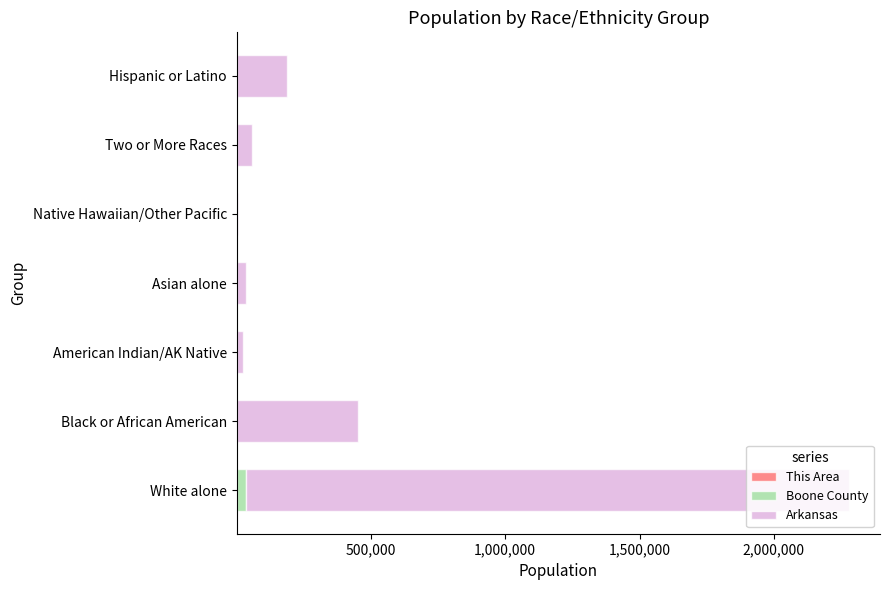

At which category is the sum across all series the highest?

White alone